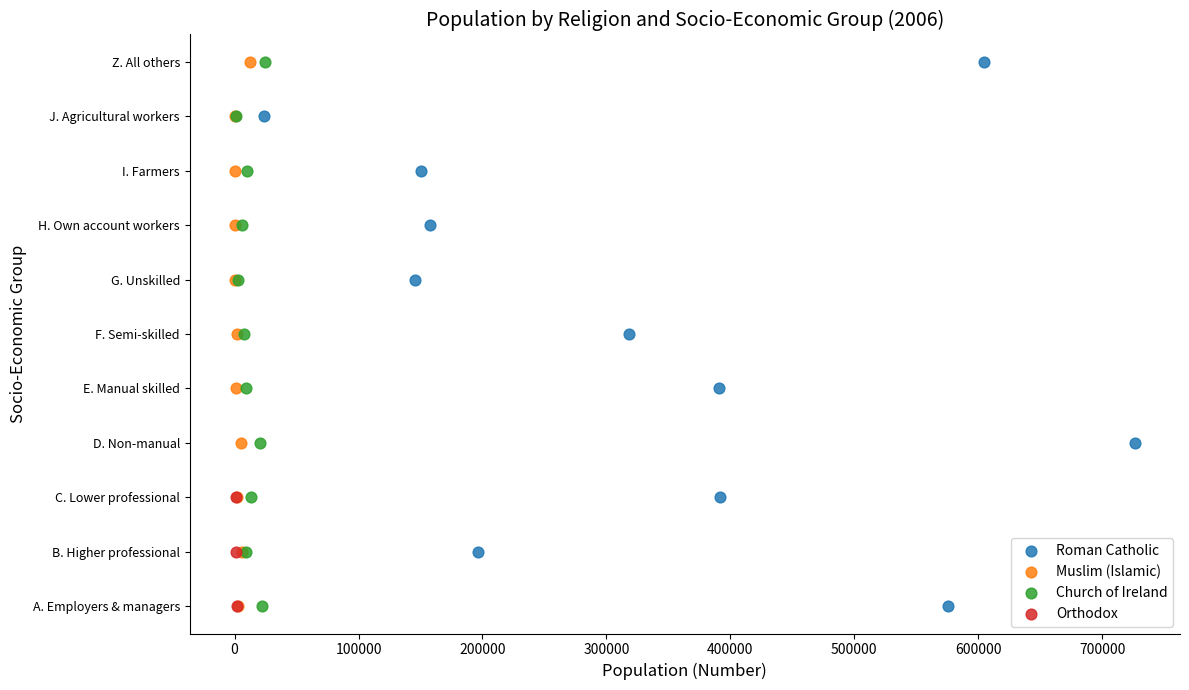

What are all the series names shown in the legend?

Roman Catholic, Muslim (Islamic), Church of Ireland, Orthodox